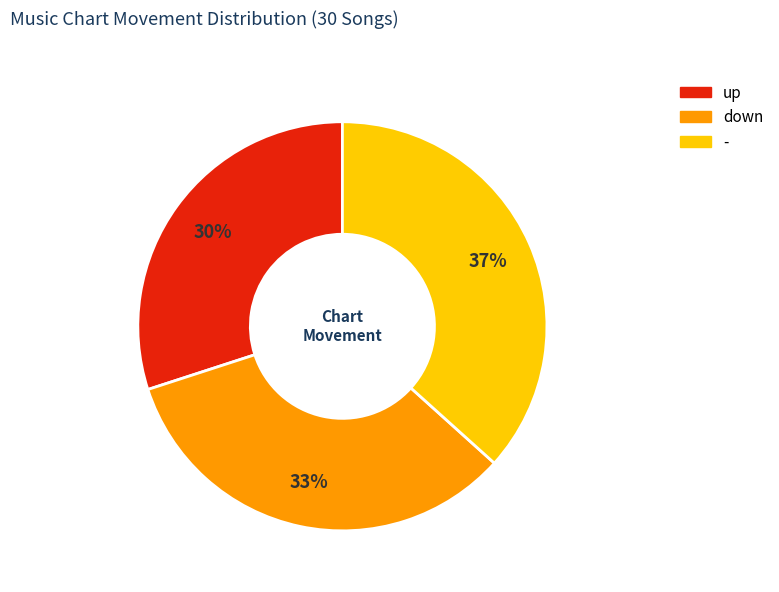

Do - and up together represent more than half of the pie?

Yes